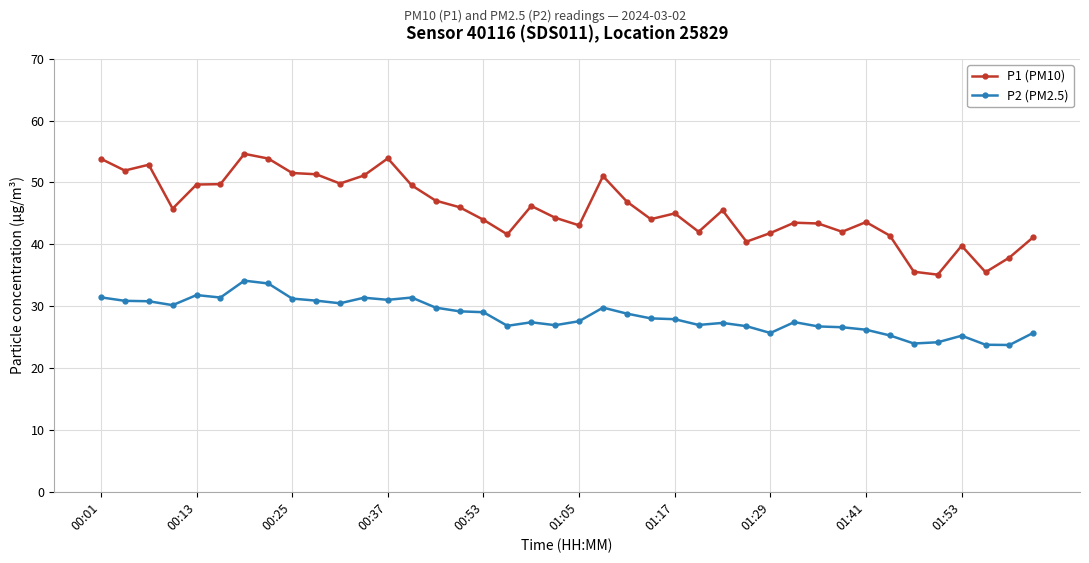

True or false: P2 (PM2.5) and P1 (PM10) intersect in this chart.

False